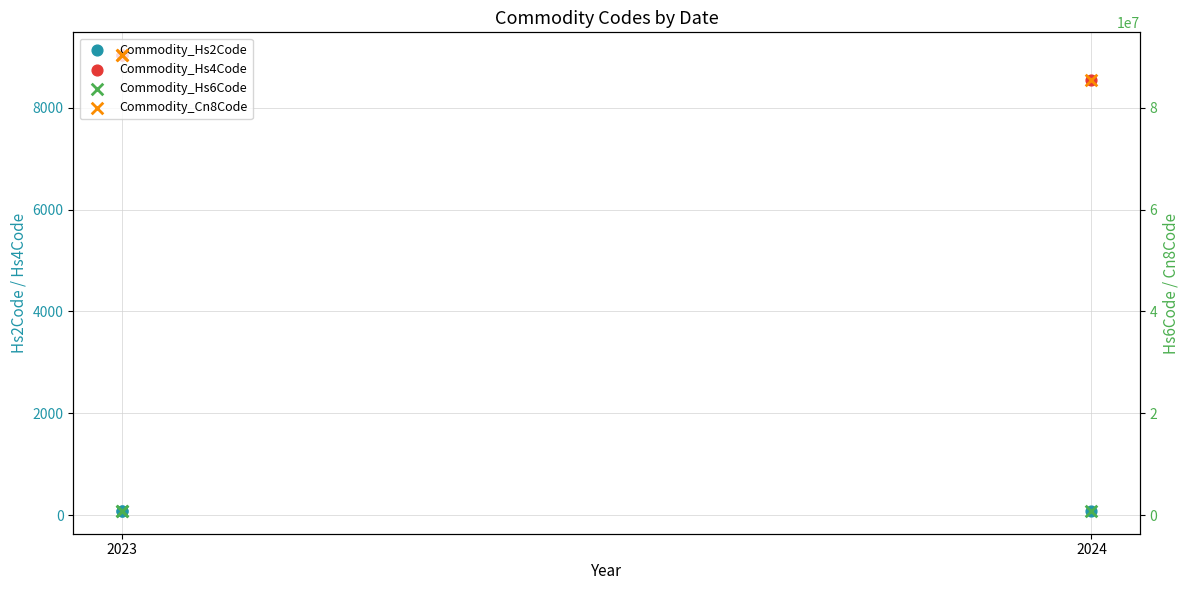

Is the value of Commodity_Hs2Code at 2023 greater than the value of Commodity_Hs4Code at 2024?

No